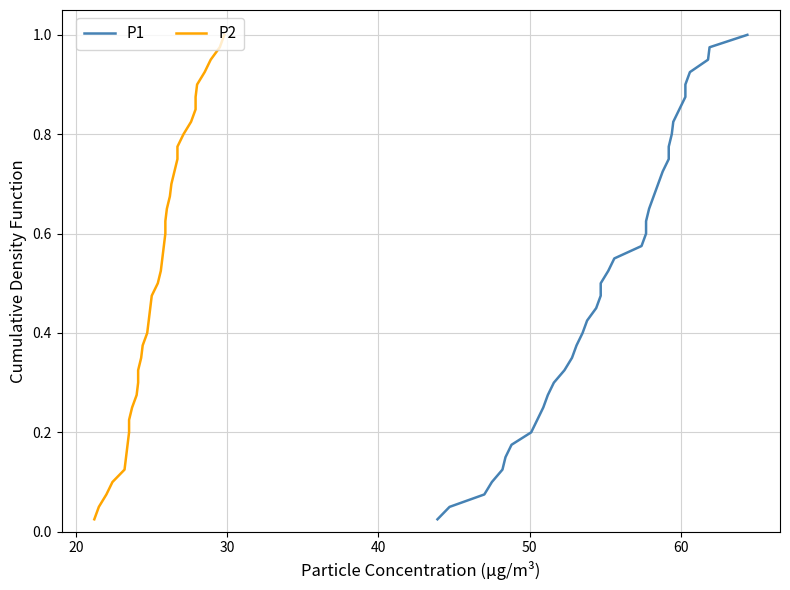

Is this an area chart (filled region under the line)?

No